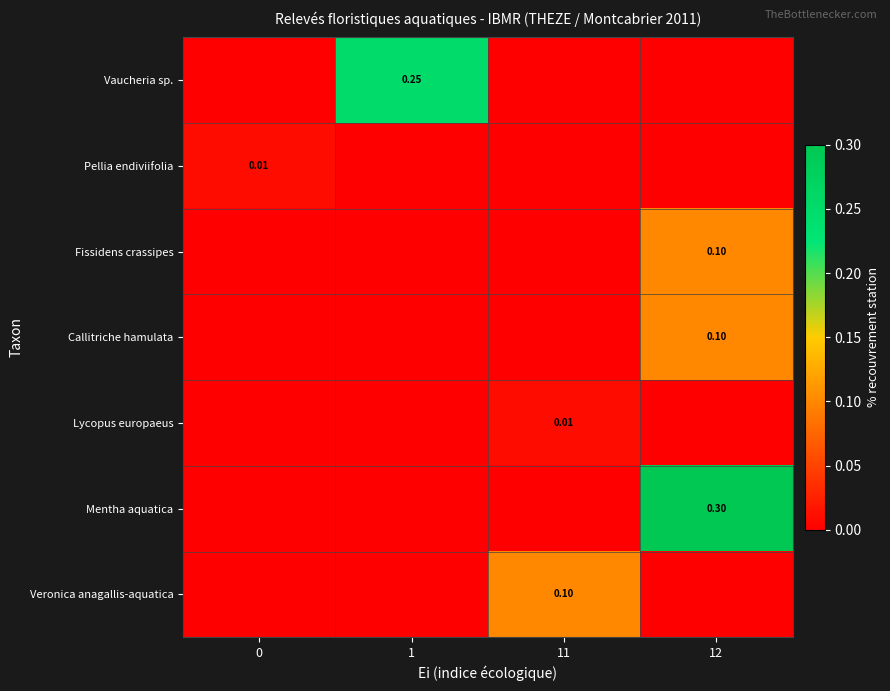

How many data points does each series have?

4